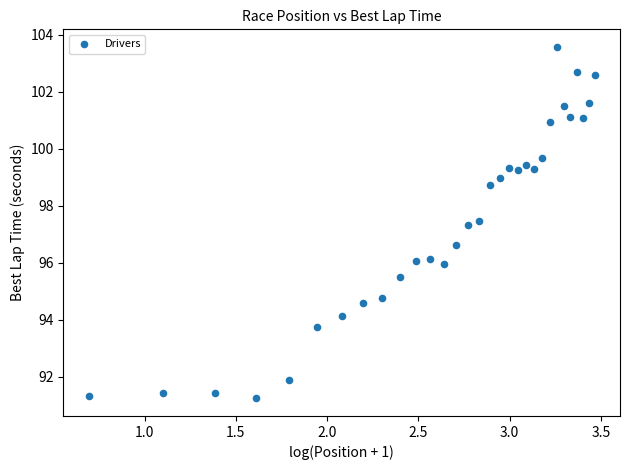

What is the range of X values (max minus min)?

2.8